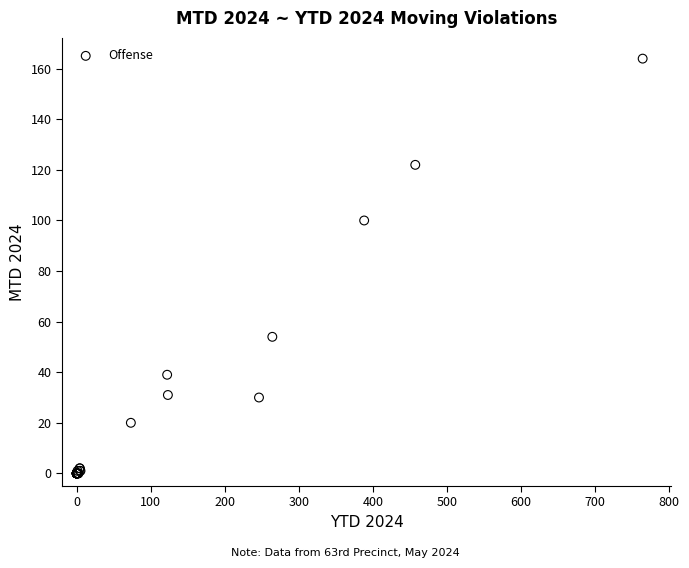

What Y value in the scatter plot is closest to 82?

100